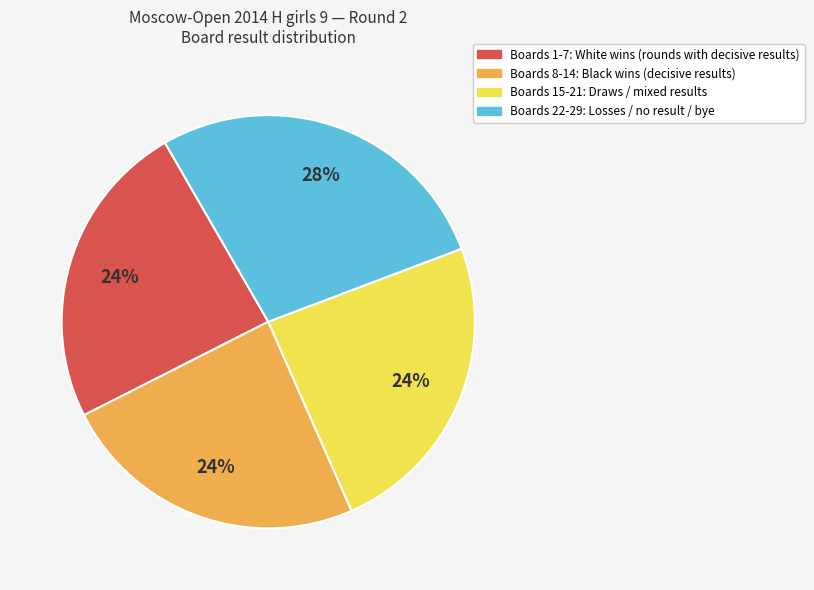

How many segments does this pie chart have?

4